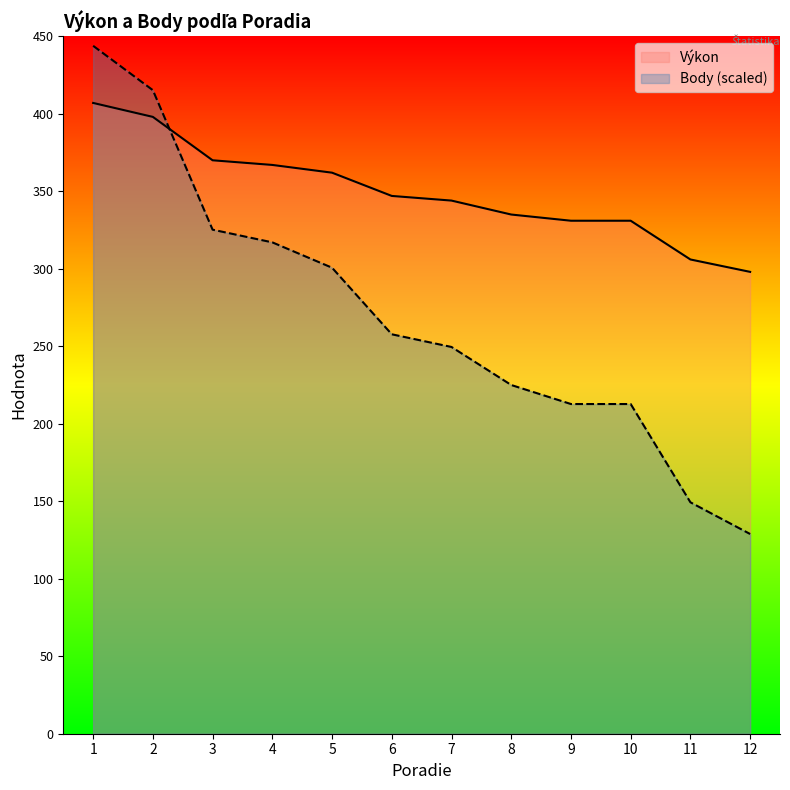

After their last crossing, which series has the higher values: Výkon or Body?

Výkon